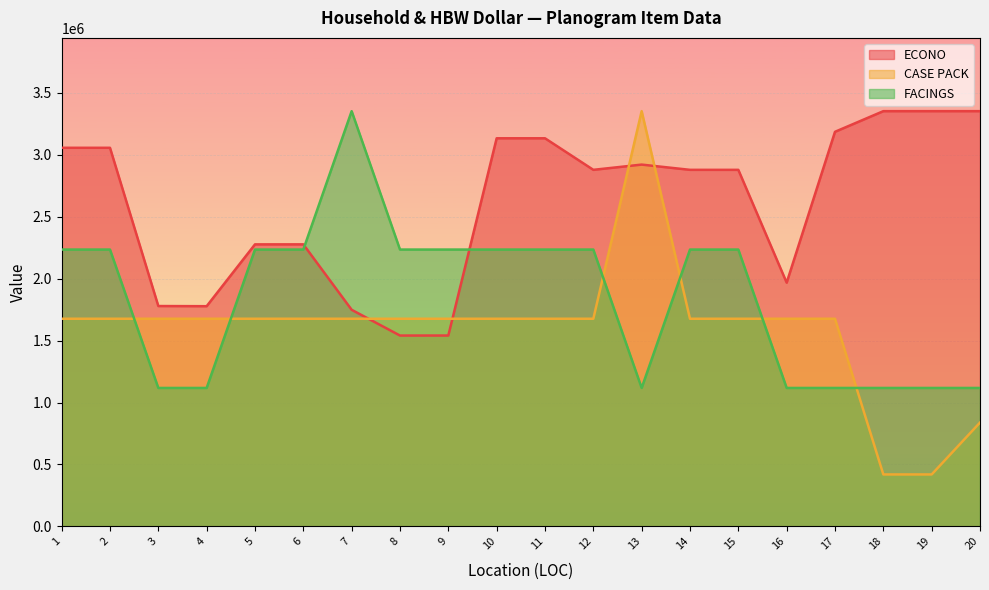

How many series are shown in this chart?

3